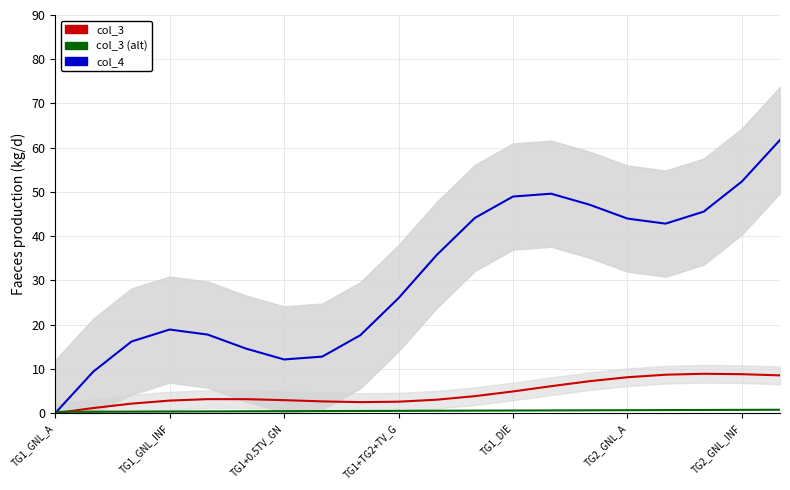

Where do col_3 and col_3 (alt) first cross each other?

TG1_GNL_A and TG1_GNL_INF